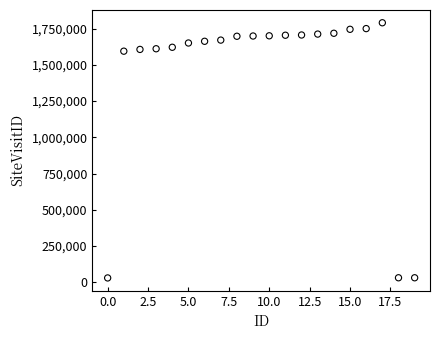

What is the range of Y values (max minus min)?

1762010